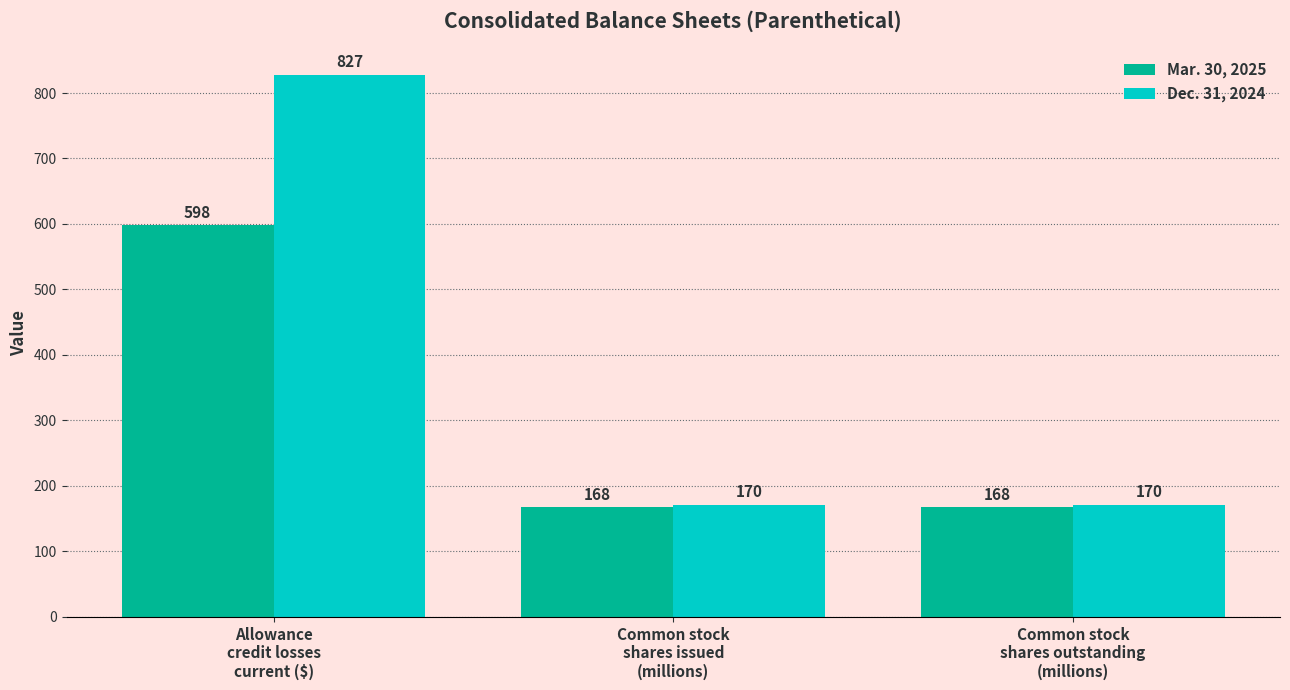

How many bars are there in each group?

2